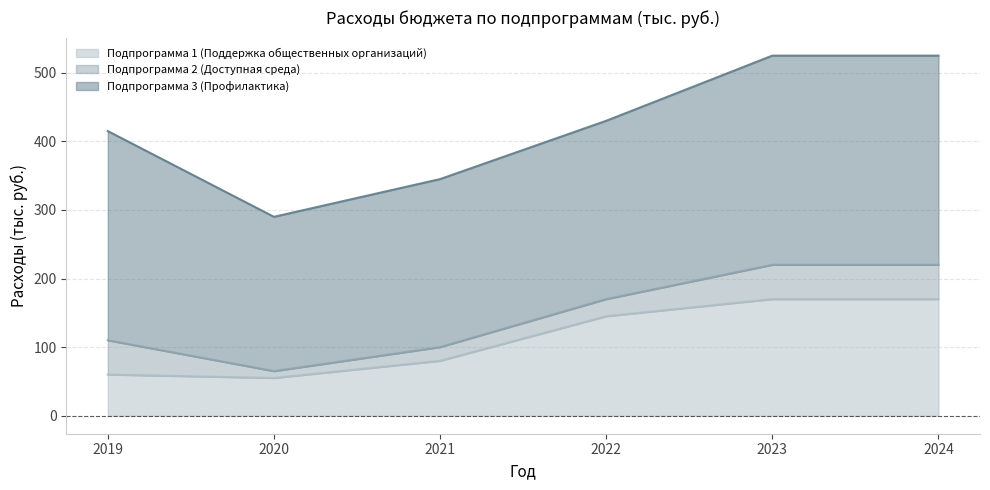

Which category has the lowest value in the Подпрограмма 3 (Профилактика) series?

2020